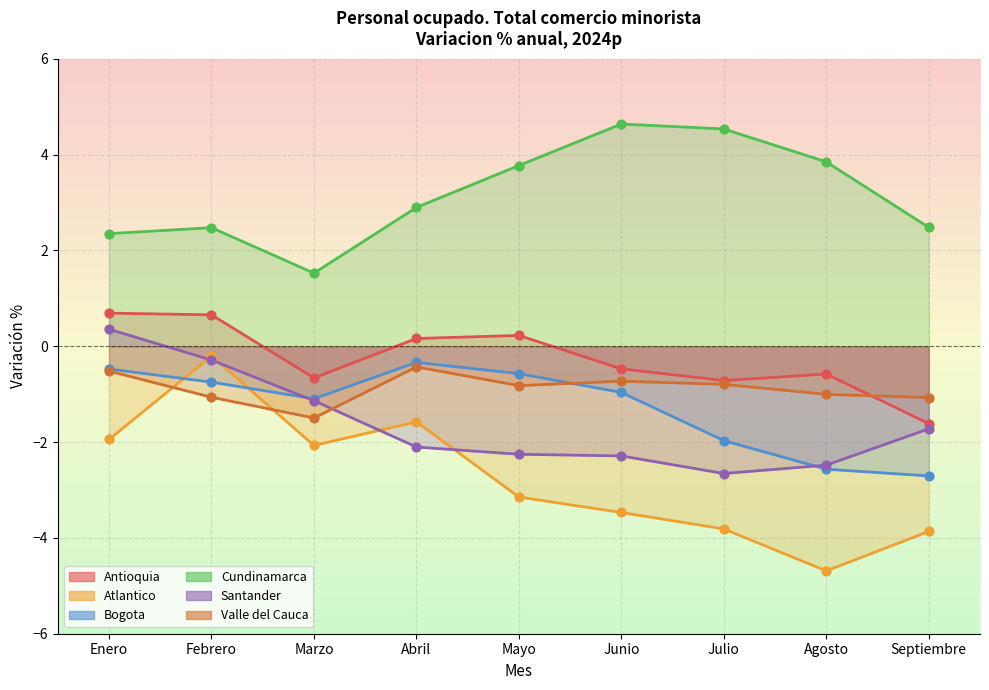

Which series contains the highest Y value?

Cundinamarca